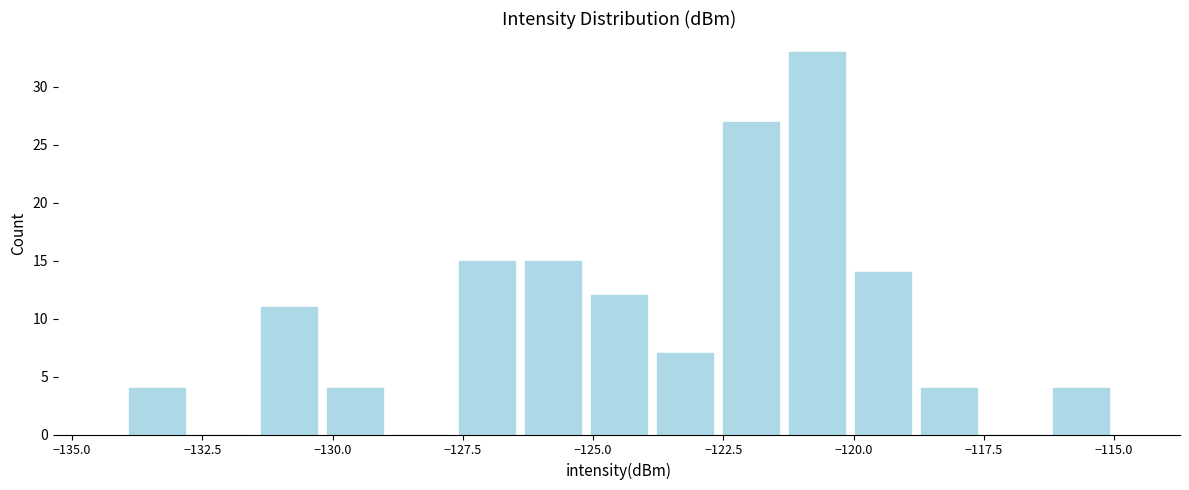

Read against the x-axis, roughly where is the centre of the tallest bar?

-120.5